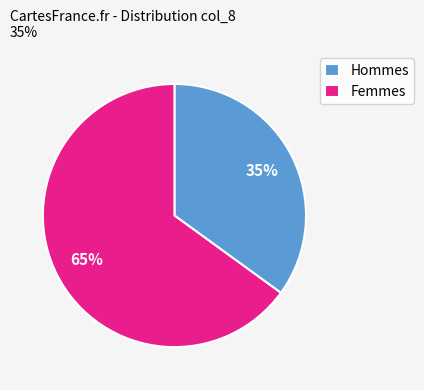

Count the number of slices in the pie.

2